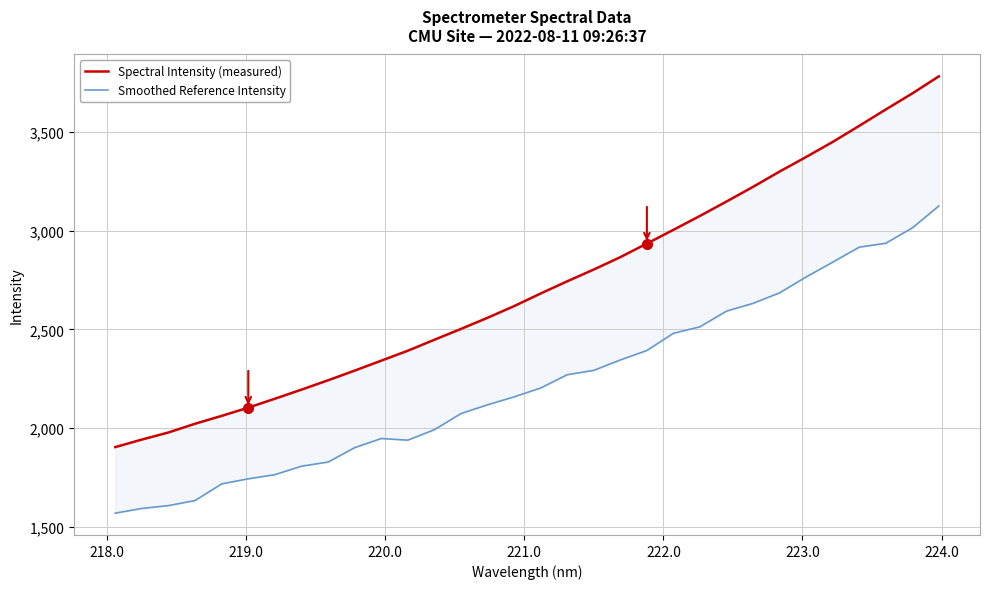

What is the sum of the Spectral Intensity (measured) values at 11 and 219.0?

4369.6